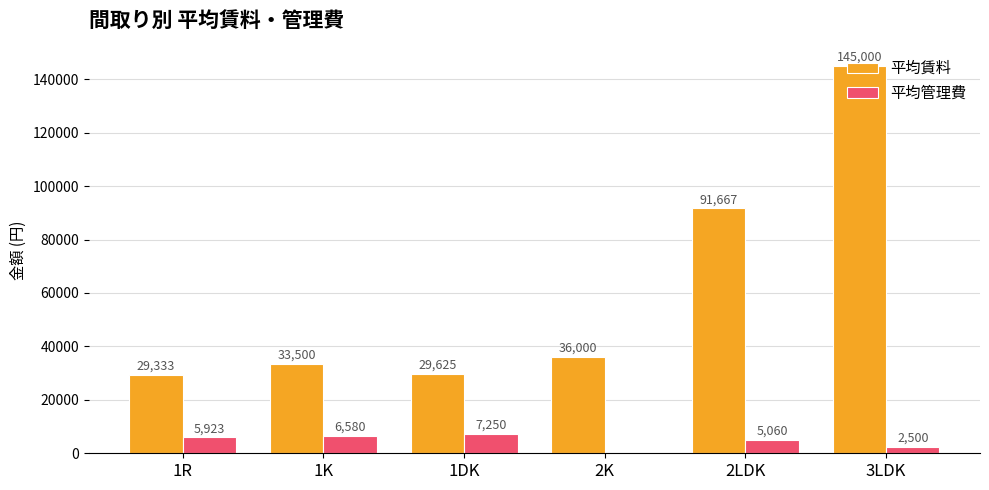

What is the total value across all series at 1K?

40080